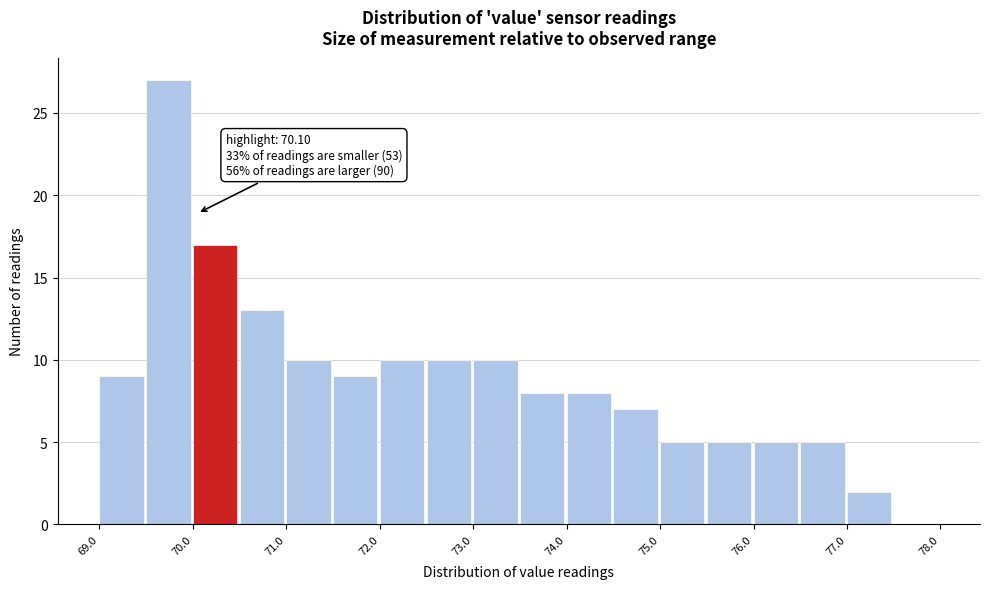

Over which range of the x-axis is the bar tallest?

69.55 to 70.05